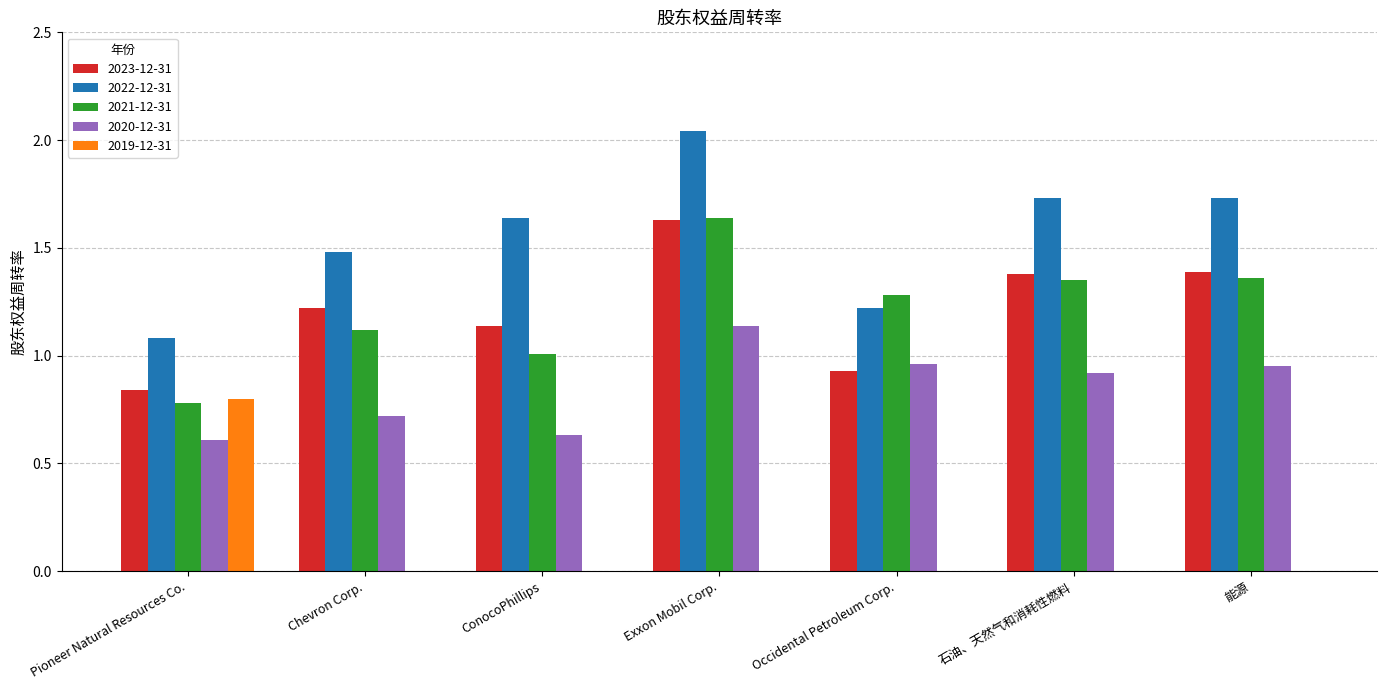

At which category is the sum across all series the highest?

Exxon Mobil Corp.